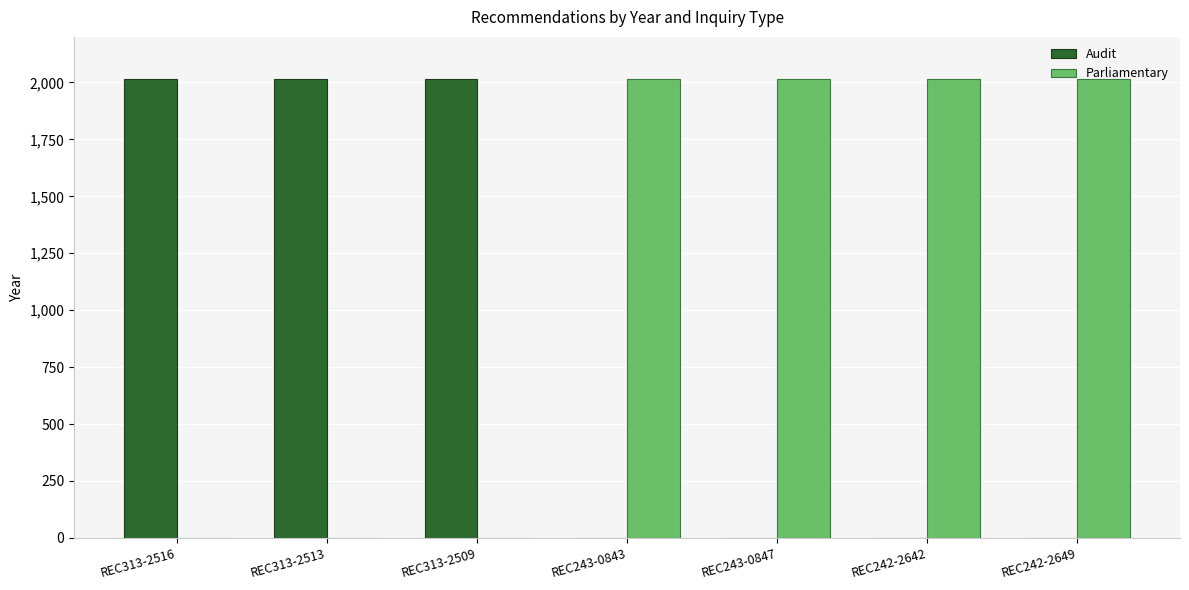

The value of Parliamentary at REC313-2509 is 612. True or false?

False